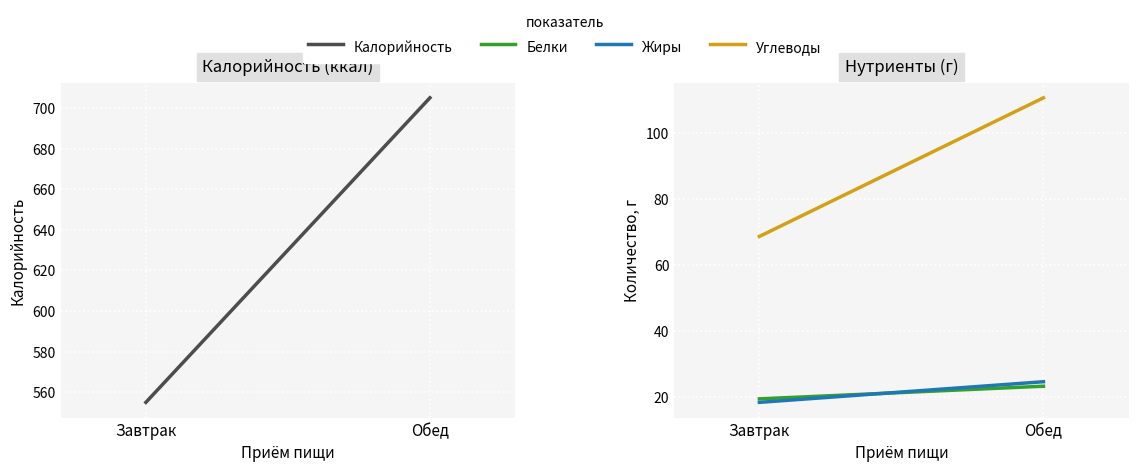

Reading left to right, transcribe all the data shown in this chart.

Калорийность: Завтрак=555.0	Обед=705.0
Белки: Завтрак=19.4	Обед=23.3
Жиры: Завтрак=18.4	Обед=24.6
Углеводы: Завтрак=68.7	Обед=110.8